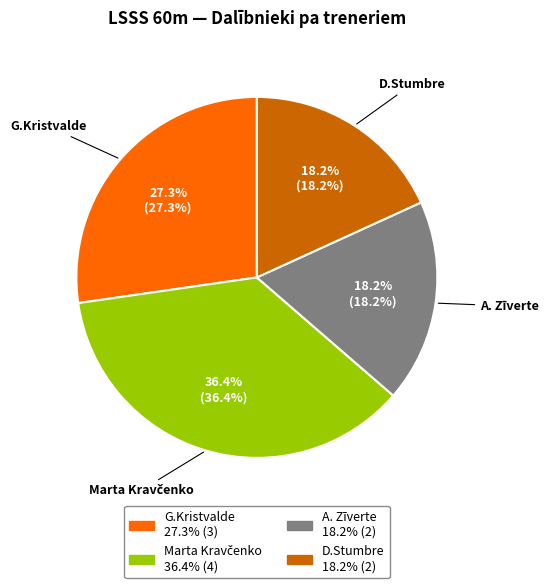

Does D.Stumbre represent more than half of the total?

No